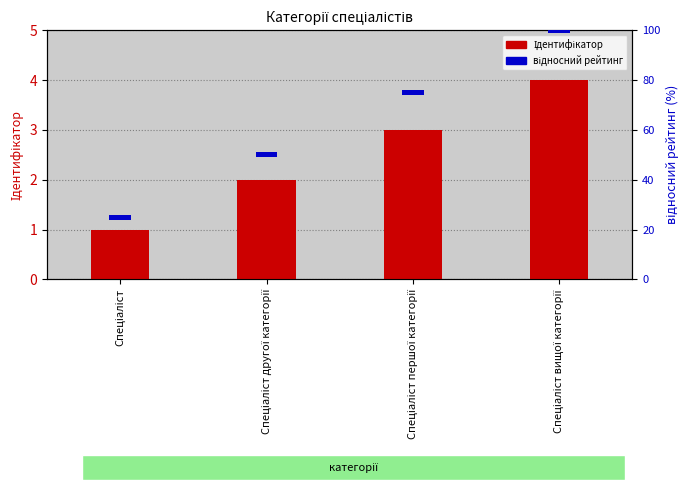

Count the Ідентифікатор values in the range 2 to 4.

3